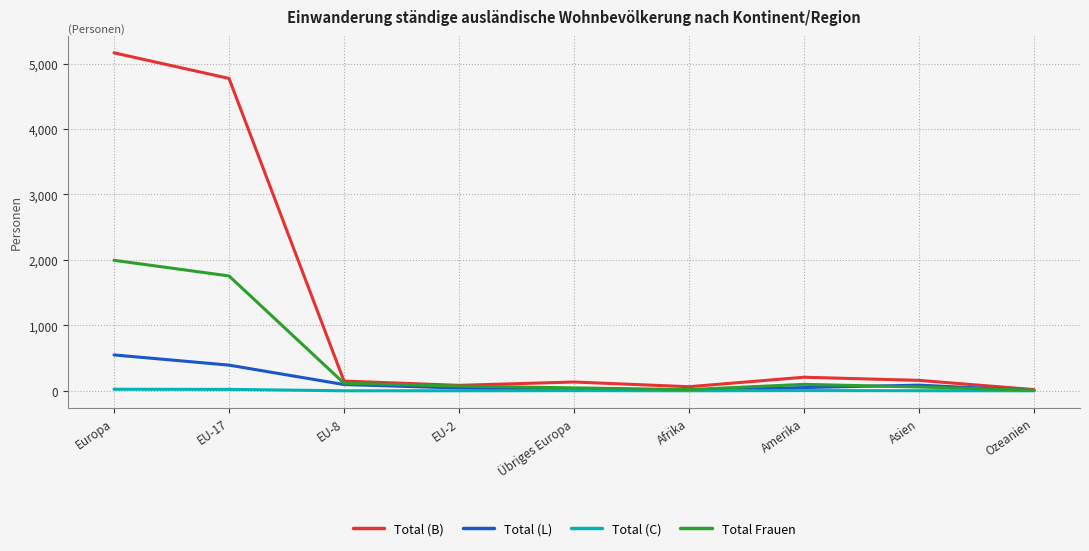

What value does the Total Frauen series have at Asien?

58